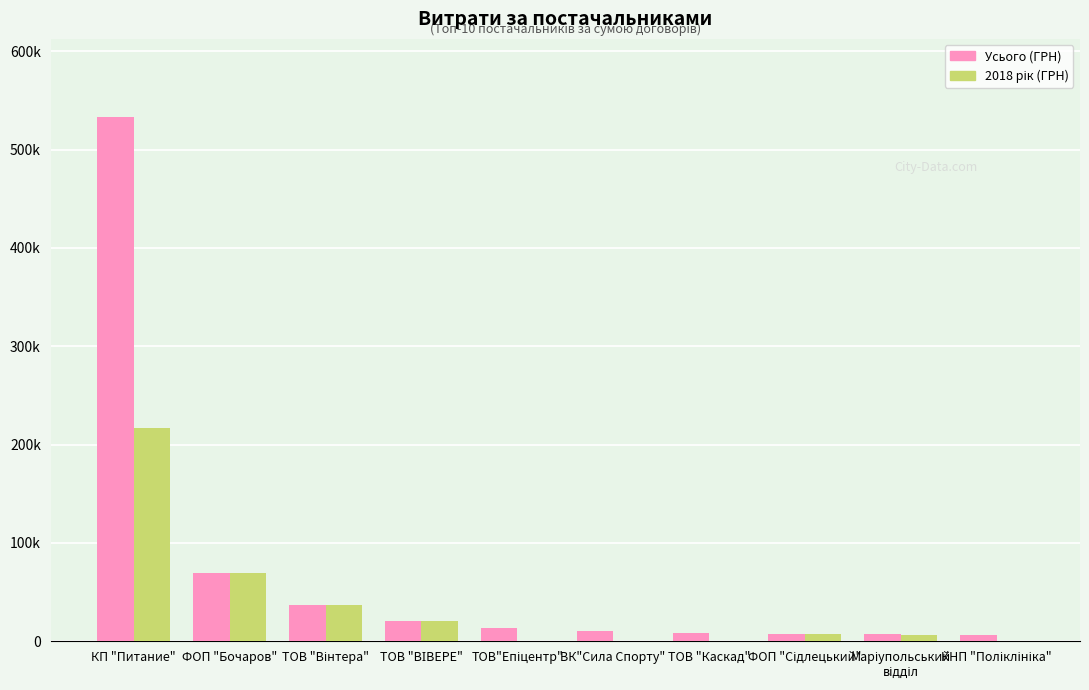

Reading left to right, list all the values displayed in this chart.

Усього (ГРН): 532782.7	68900.0	36900.0	20625.0	13939.2	10350.0	8539.7	7000.0	6863.2	5900.1
2018 рік (ГРН): 217326.8	68900.0	36900.0	20625.0	0.0	0.0	0.0	7000.0	5916.0	0.0